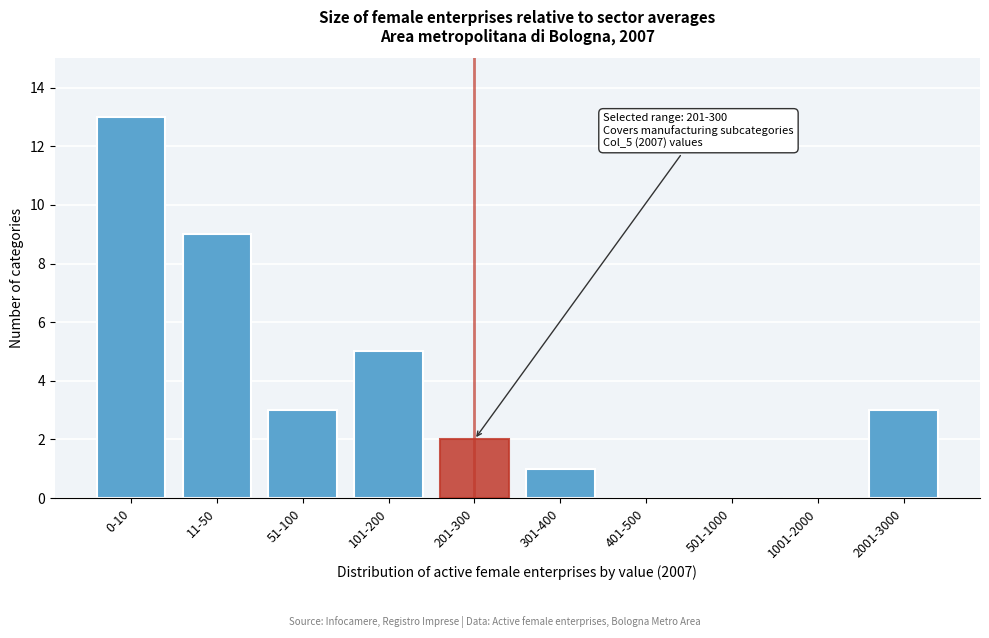

Reading left to right, what are all the values shown in this chart?

0-10=13	11-50=9	51-100=3	101-200=5	201-300=2	301-400=1	401-500=0	501-1000=0	1001-2000=0	2001-3000=3